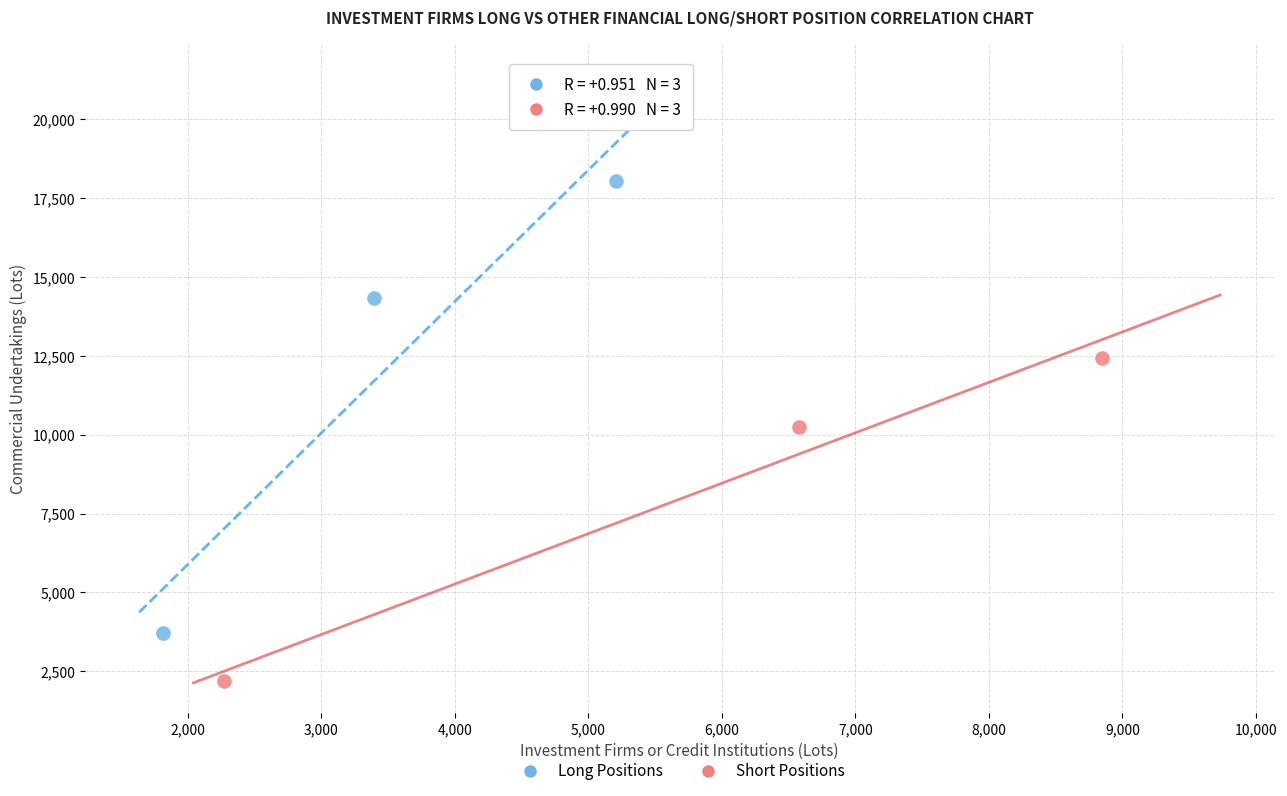

Which series has the widest spread of Y values?

Long Positions